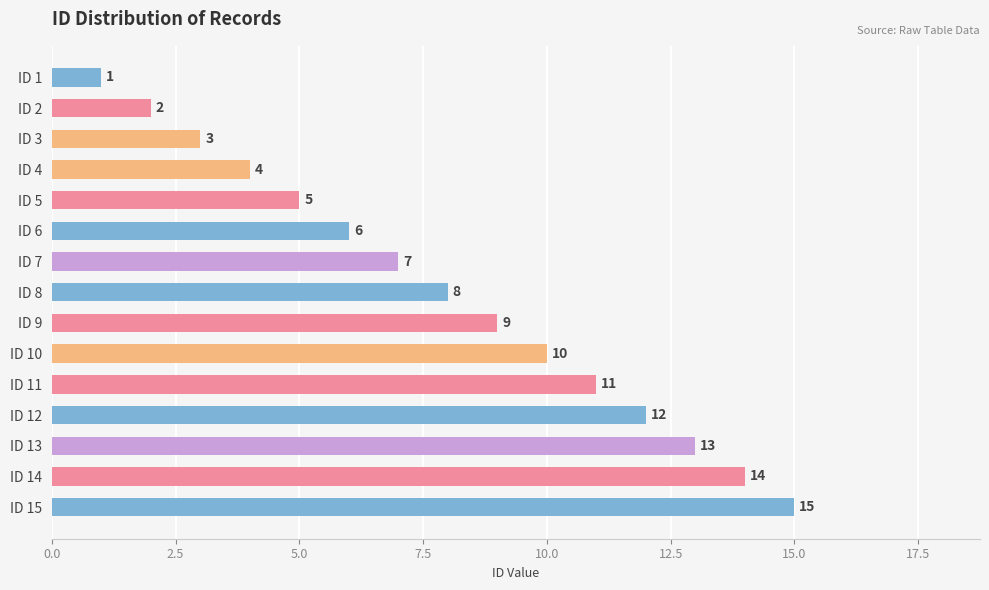

Is it true that the value at ID 9 is 9?

True